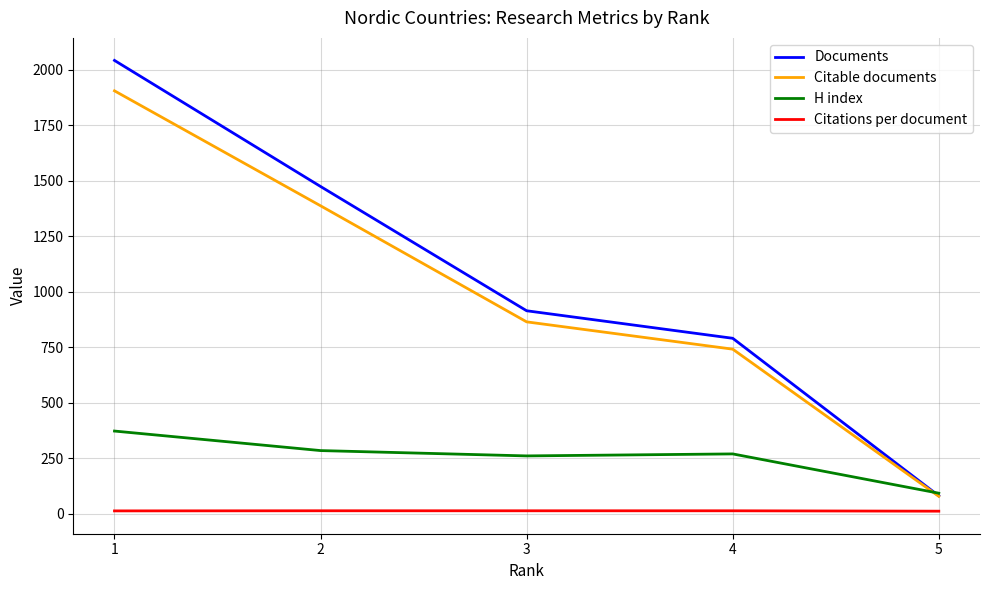

What is the minimum value for Citable documents?

79.0